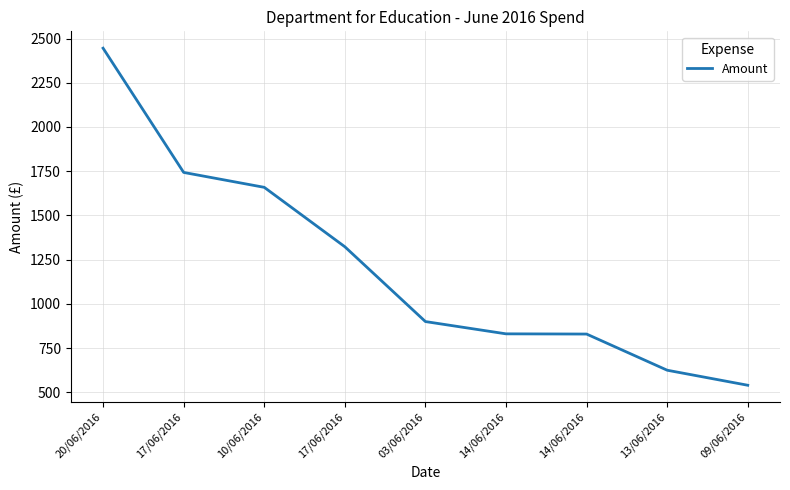

Does the chart have visible grid lines?

Yes